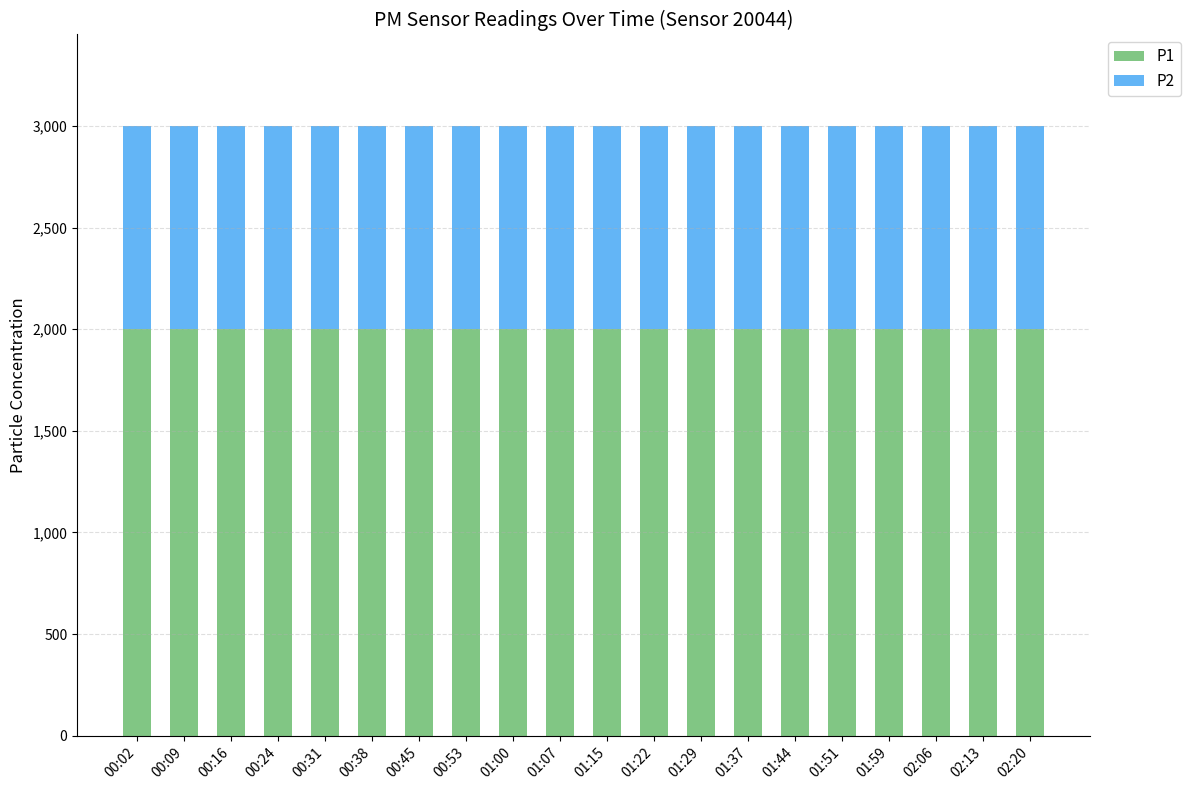

What is the minimum value for P1?

1999.9